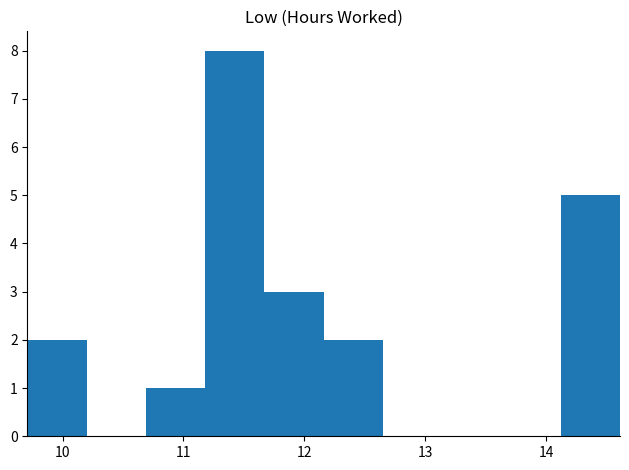

Reading left to right, transcribe this chart: for each bar, give the range it covers on the x-axis and its height. Neither the bar edges nor the heights are printed on the chart, so give them approximately, as read against the axes.

9.71 to 10.20: 2
10.20 to 10.69: 0
10.69 to 11.18: 1
11.18 to 11.67: 8
11.67 to 12.16: 3
12.16 to 12.65: 2
12.65 to 13.14: 0
13.14 to 13.63: 0
13.63 to 14.12: 0
14.12 to 14.61: 5